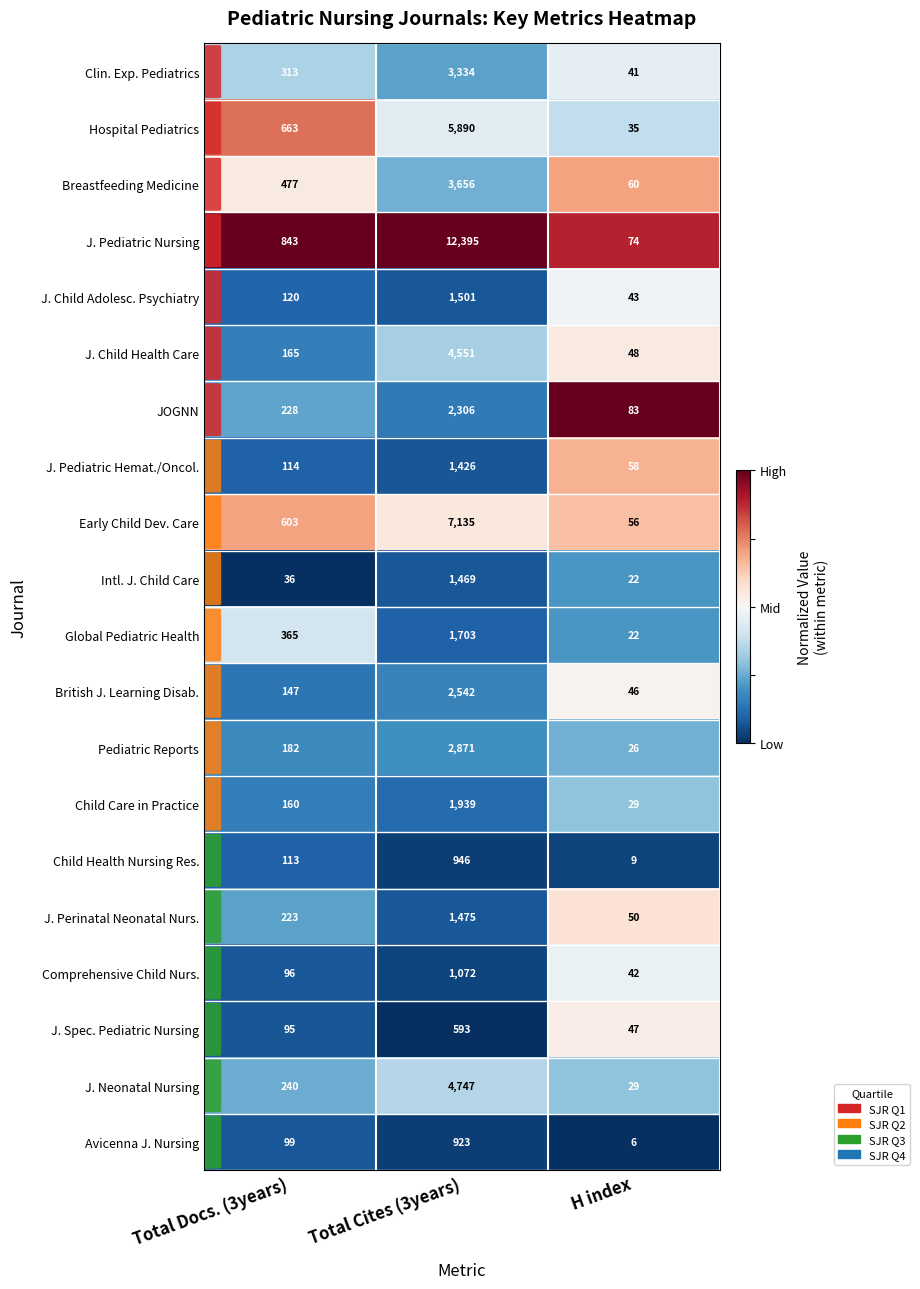

Read the Child Health Nursing Res. value at Total Docs. (3years), to the nearest 100.

100